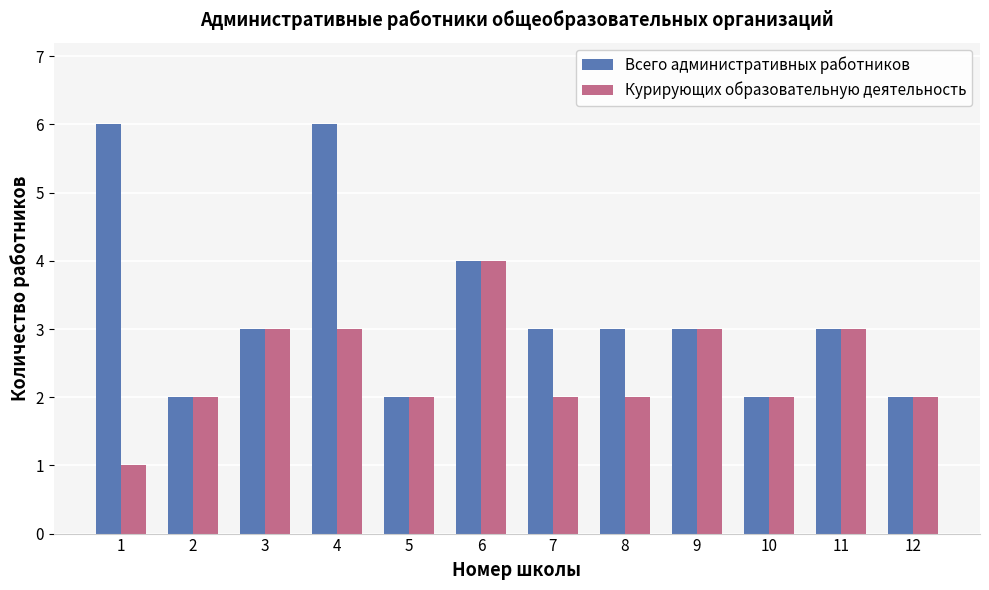

At which category is the sum across all series the highest?

4